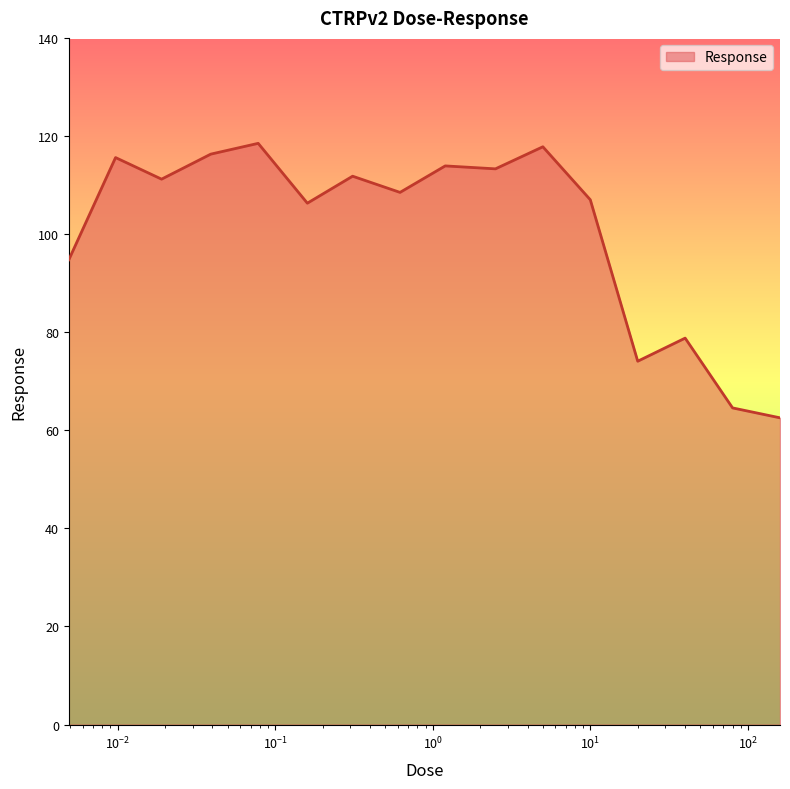

What is the difference between the maximum and minimum values?

56.0